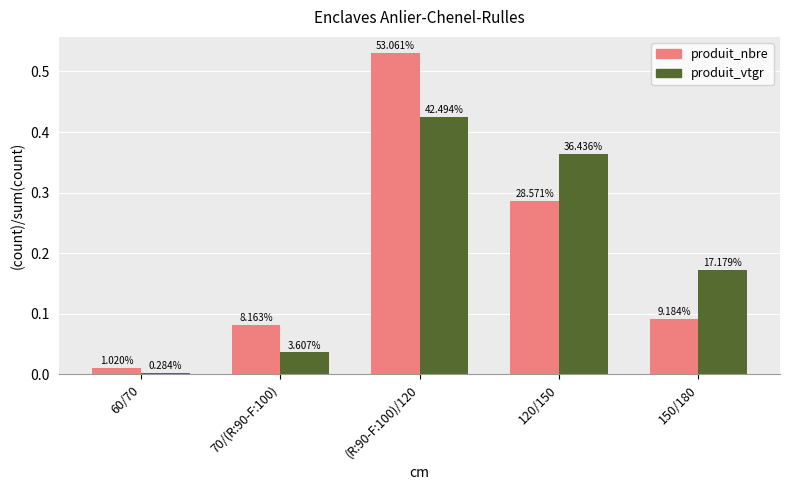

How many bars are there in total?

10